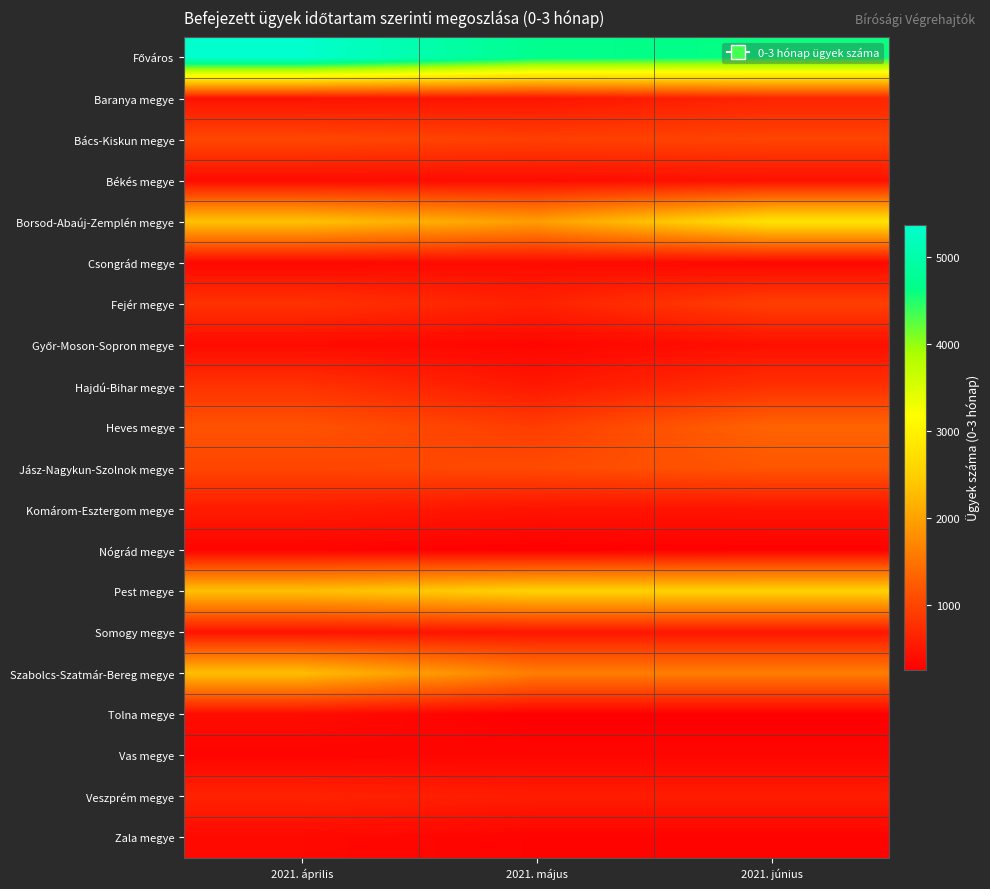

What is the greatest value displayed?

5374